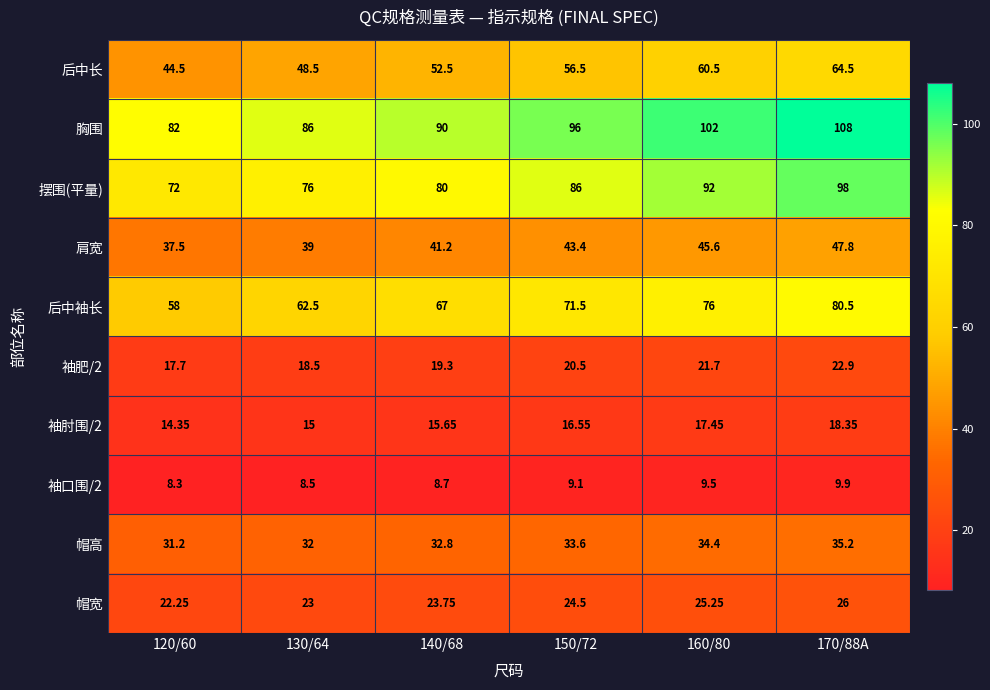

At which category does the chart reach its peak across all series?

170/88A